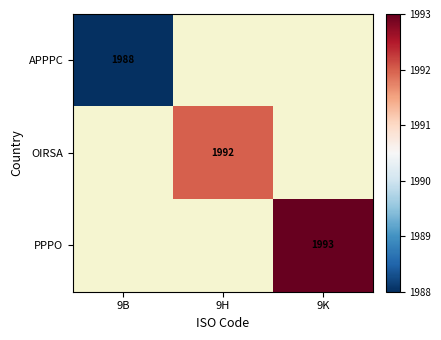

At how many categories does at least one series exceed 1913?

3